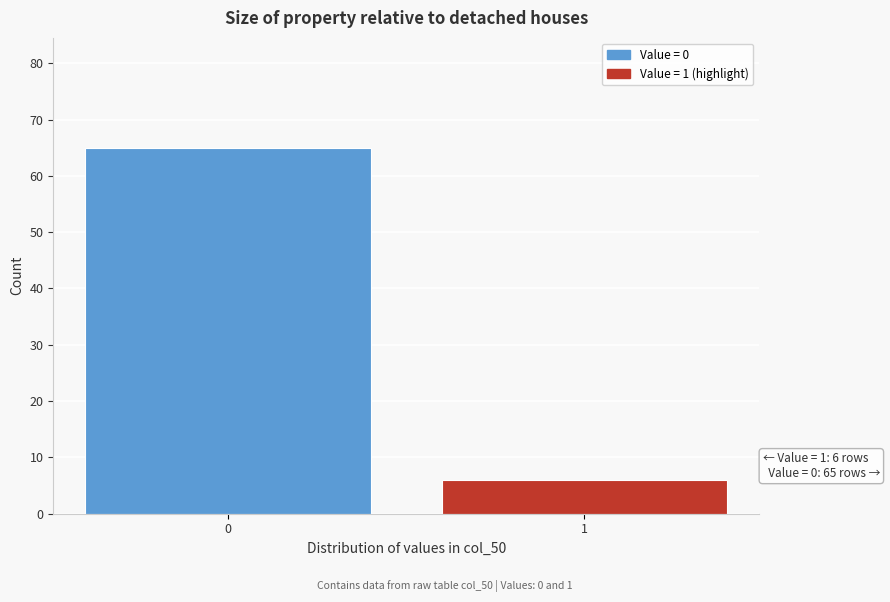

Reading right to left, what are all the values shown in this chart?

1=6	0=65